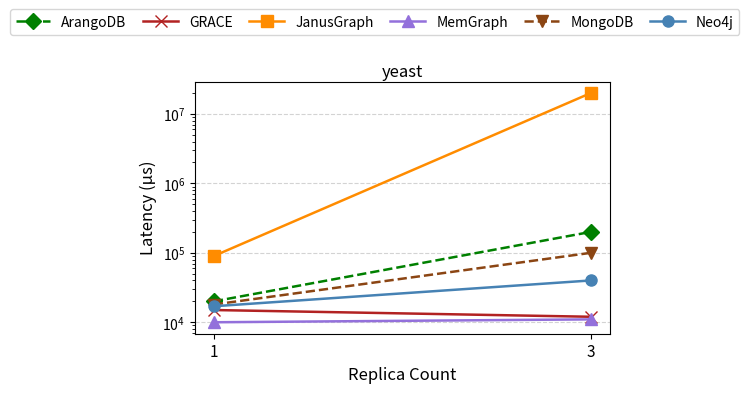

Which series changed the most between 1 and 3?

JanusGraph